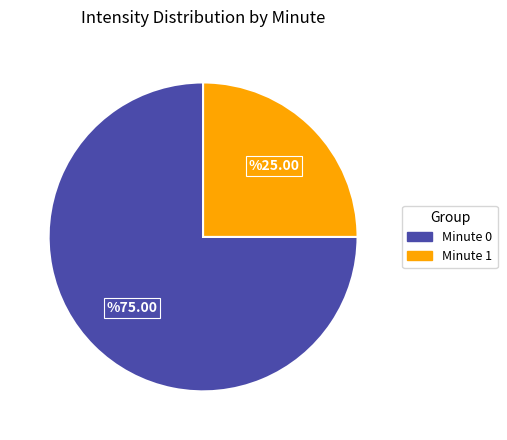

Is there any slice that represents more than half of the pie?

Yes